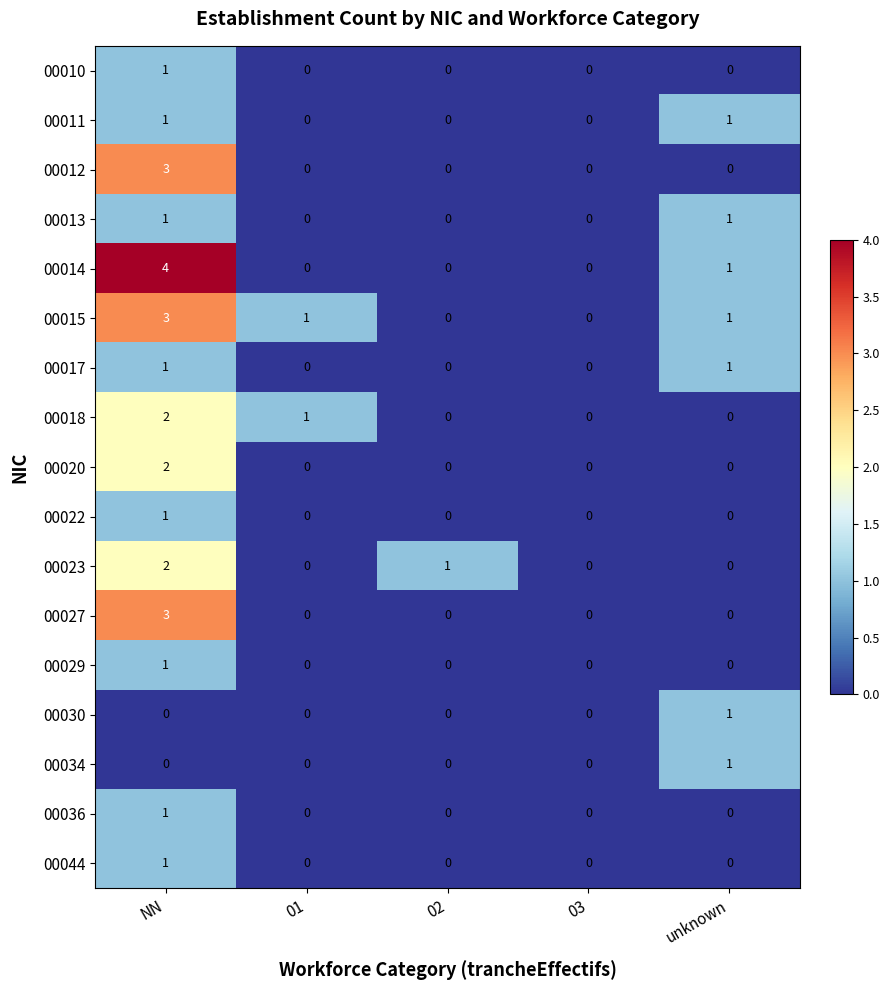

What is the spread (max minus min) of values at NN?

4